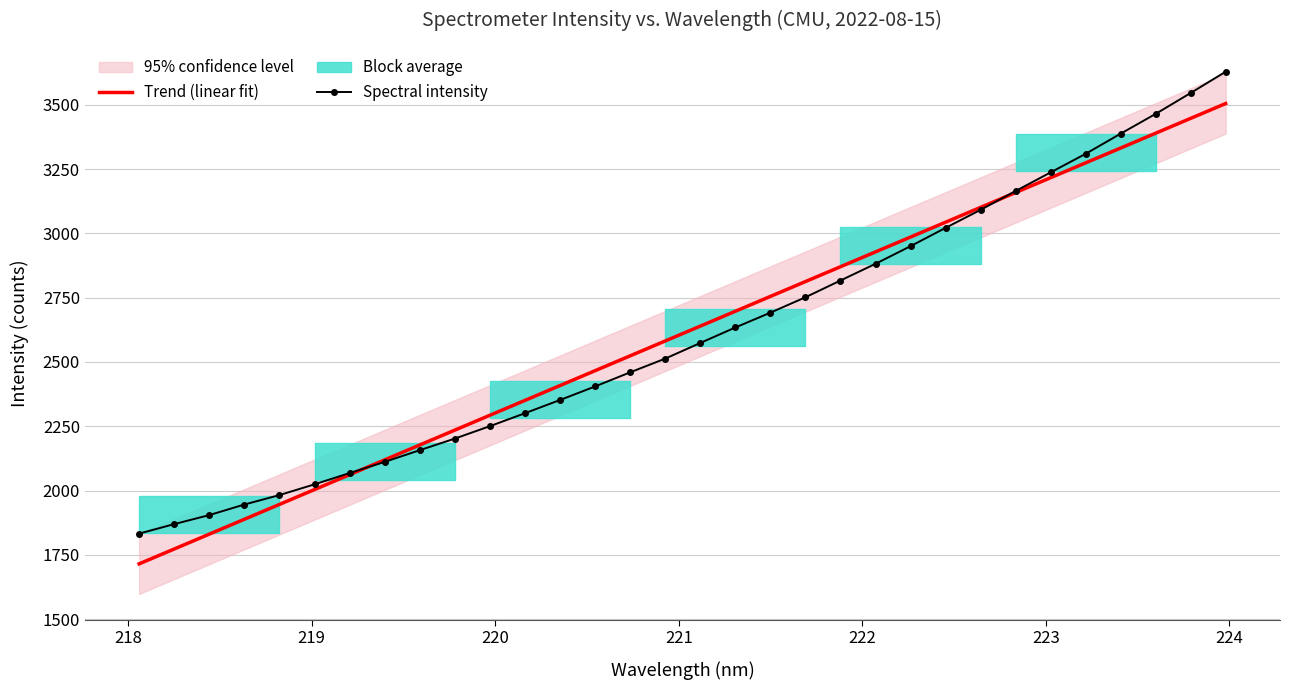

What is the lowest value of the Spectral intensity series?

1832.4